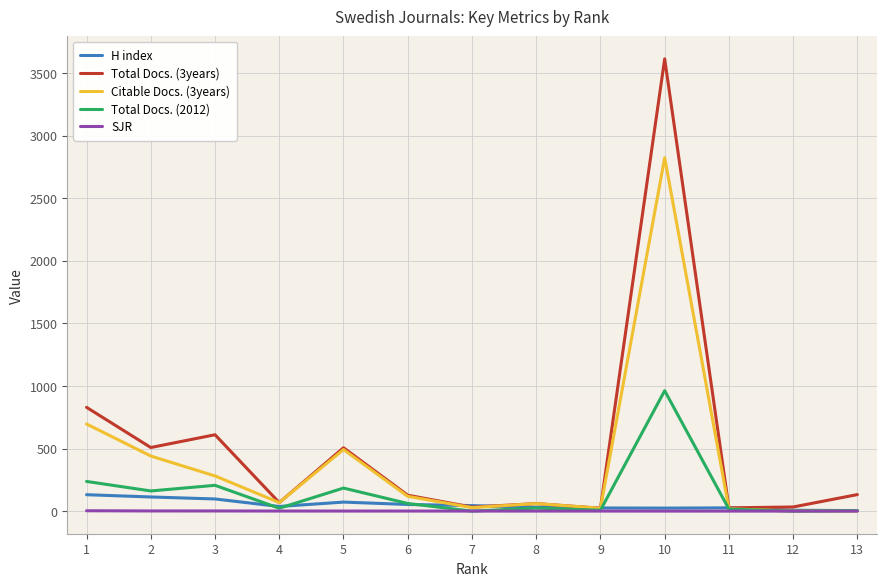

Which series has the widest spread of values?

Total Docs. (3years)